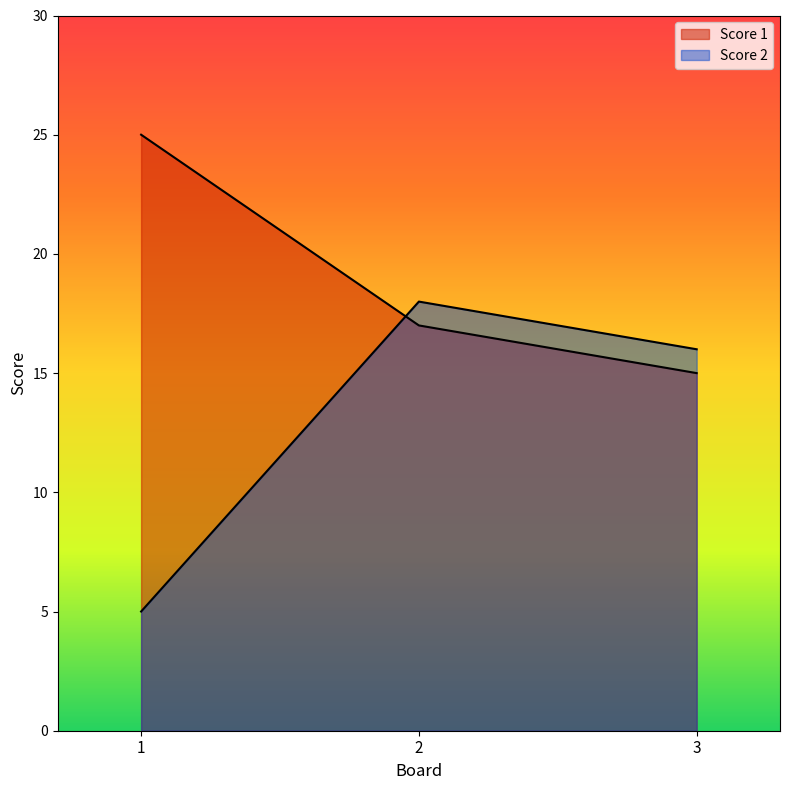

At which label does Score 1 reach its peak?

1